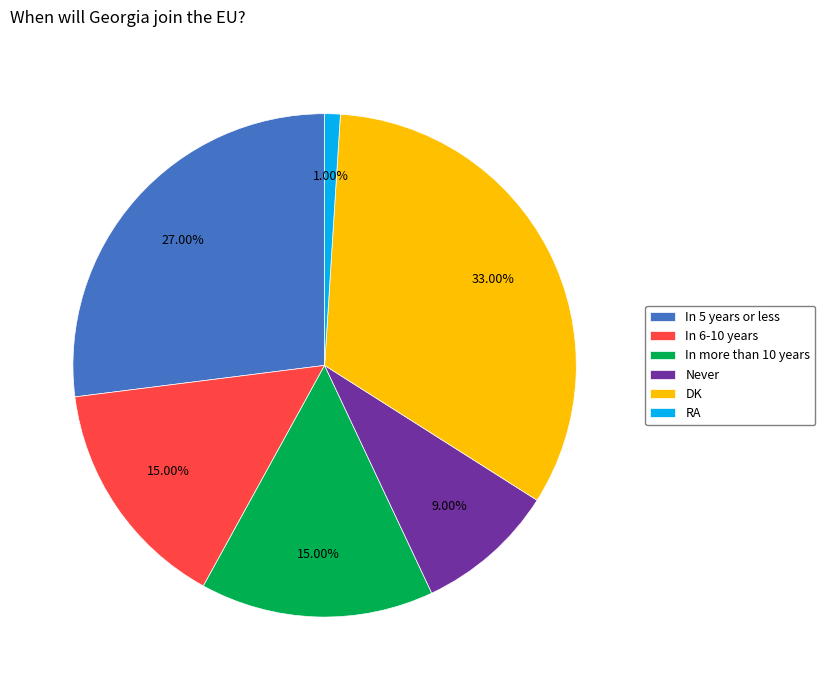

Does any single category account for the majority?

No